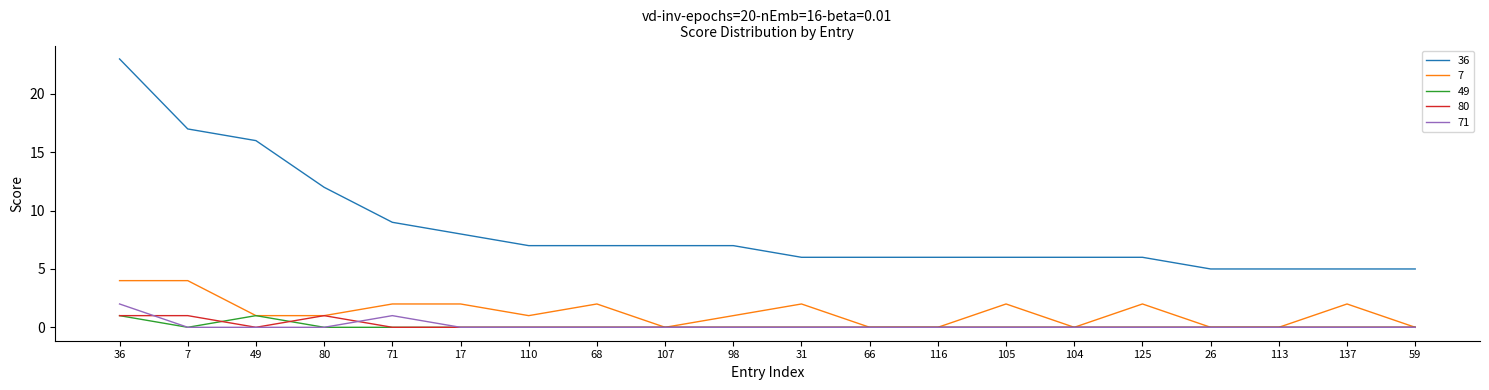

Which series has the widest spread of values?

36